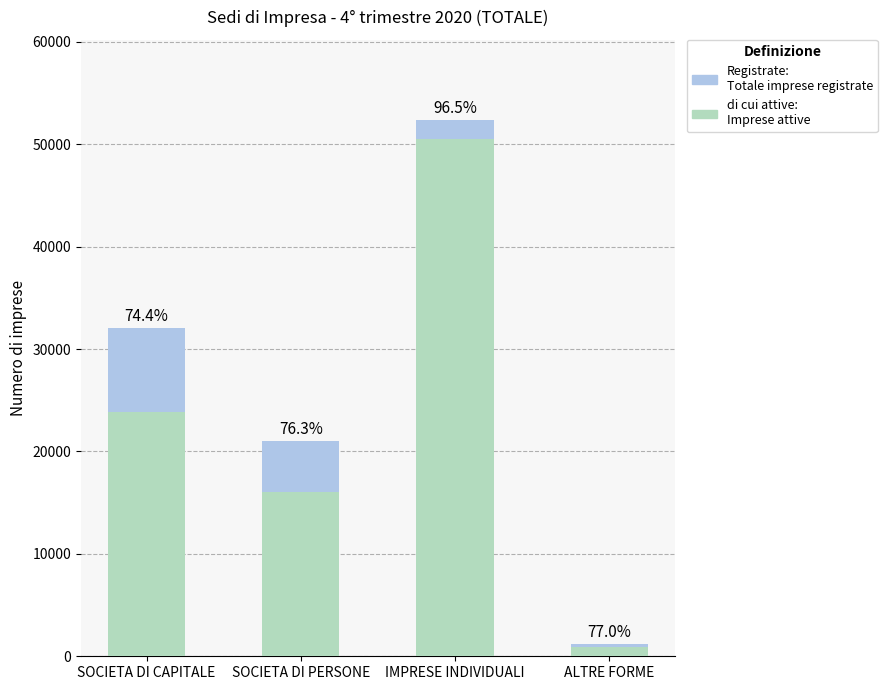

Which label corresponds to the largest value in the chart?

IMPRESE INDIVIDUALI